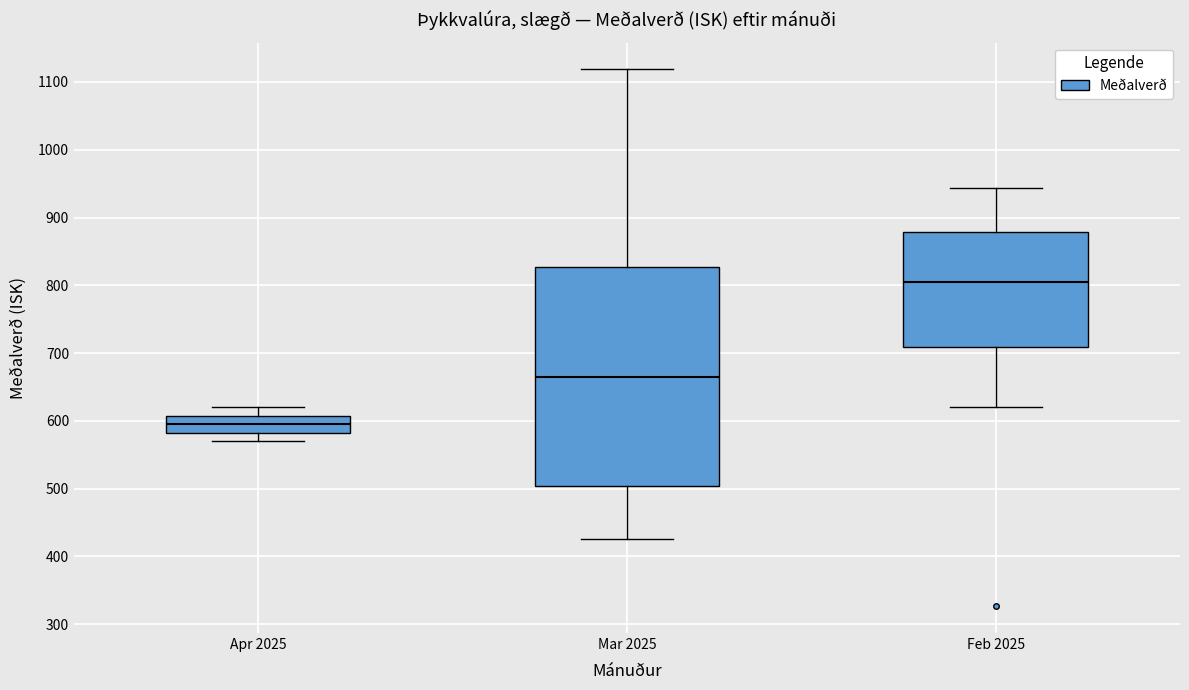

Reading left to right, read every box against the y-axis: the position of its median line, the range the box covers, and the ends of its whiskers. The values are not printed on the chart, so give them approximately, as read against the axis.

Apr 2025: median 590, box 580 to 610, whiskers 570 to 620
Mar 2025: median 670, box 500 to 830, whiskers 430 to 1120
Feb 2025: median 810, box 710 to 880, whiskers 620 to 940